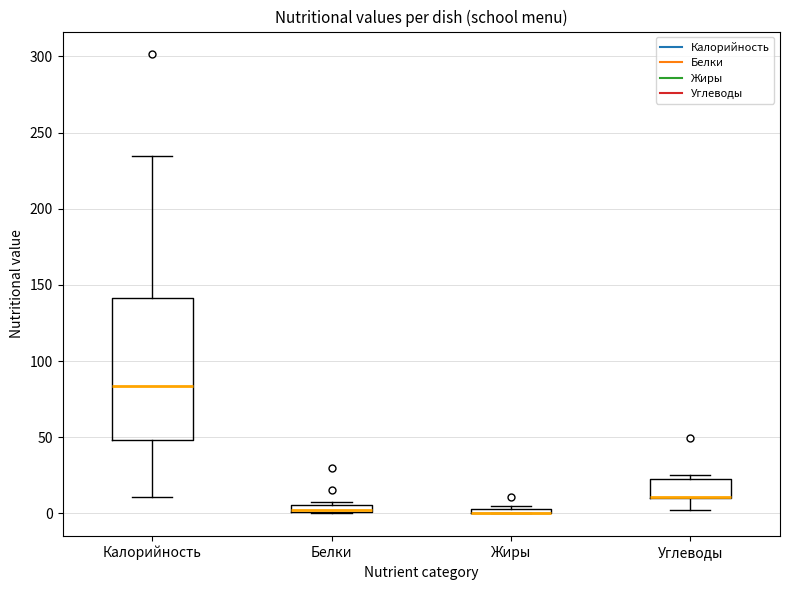

Comparing the boxes themselves (not the whiskers), which one is the tallest?

Калорийность